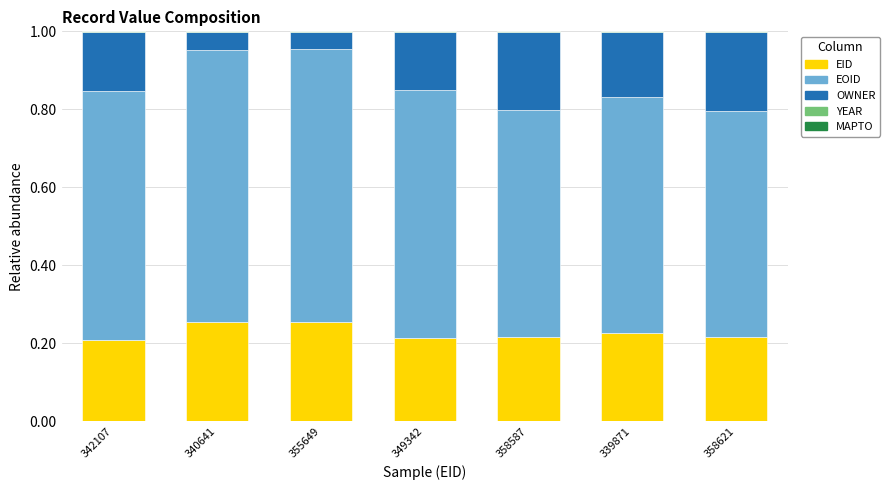

What is the sum of all EID values?

1.6